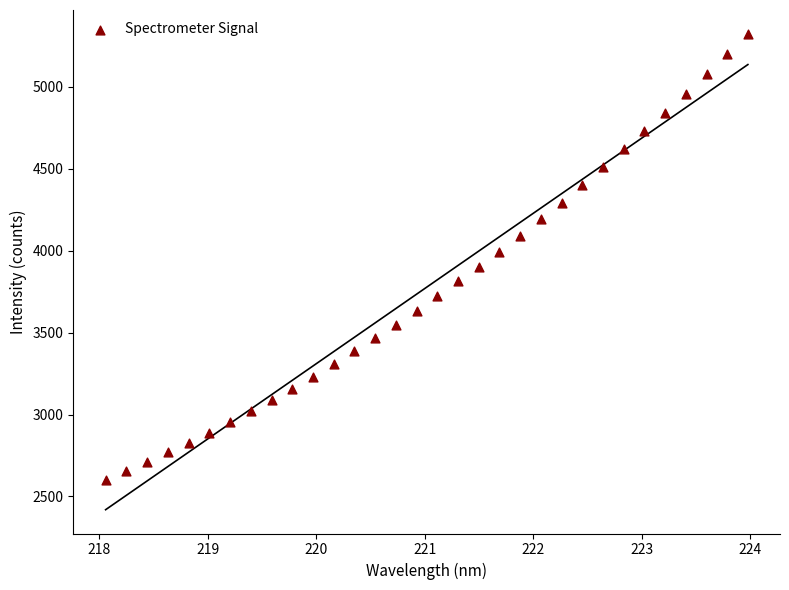

What is the range of Y values (max minus min)?

2725.0